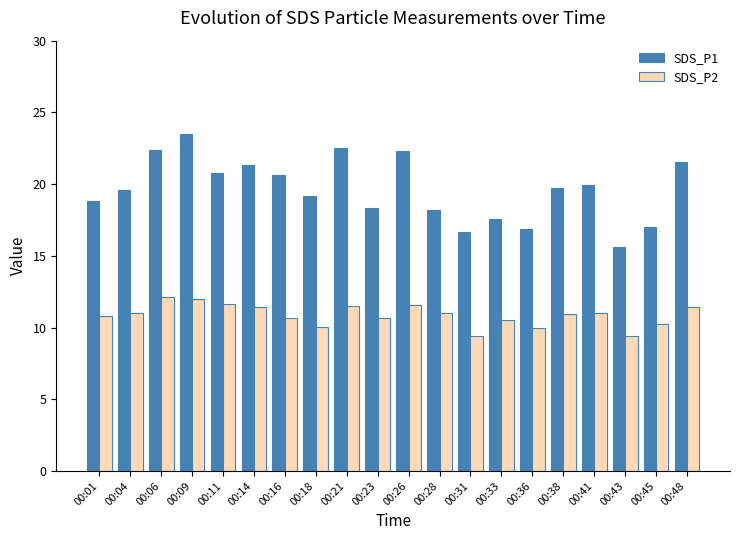

Which category has the highest value in the SDS_P1 series?

00:09